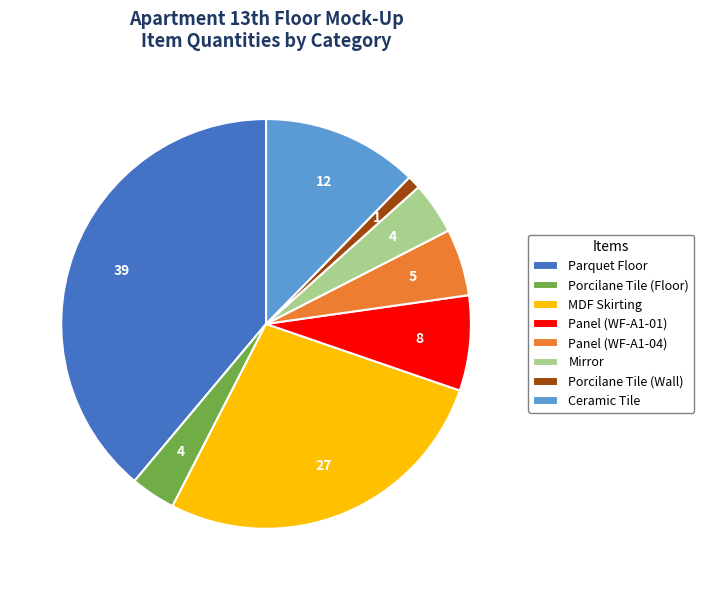

Do Parquet Floor and MDF Skirting together represent more than half of the pie?

Yes